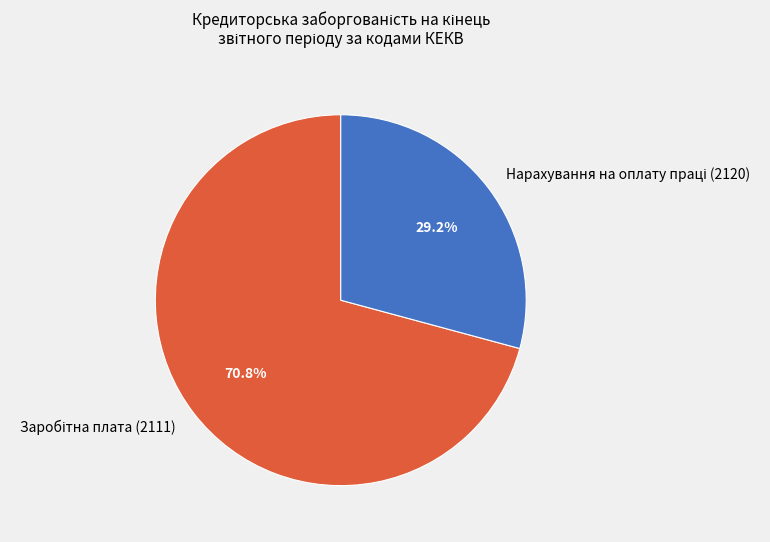

Count the number of slices in the pie.

2